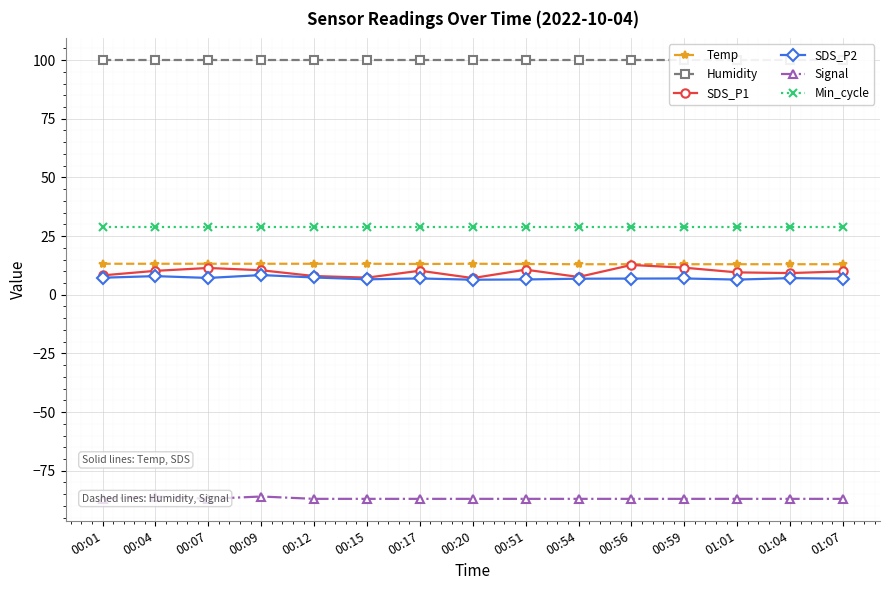

Is it true that Min_cycle equals 18.9 at 00:54?

False